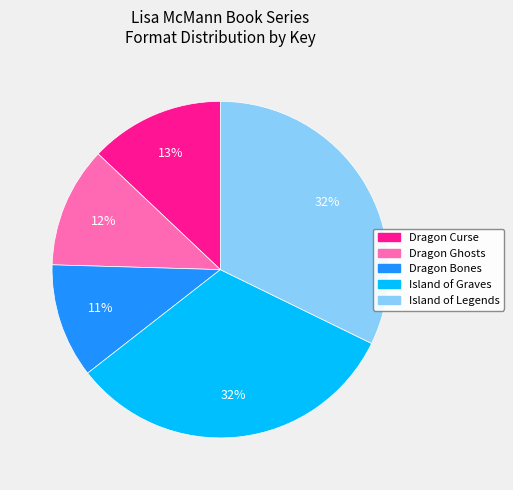

To the nearest percent, what portion does Dragon Ghosts represent?

12%